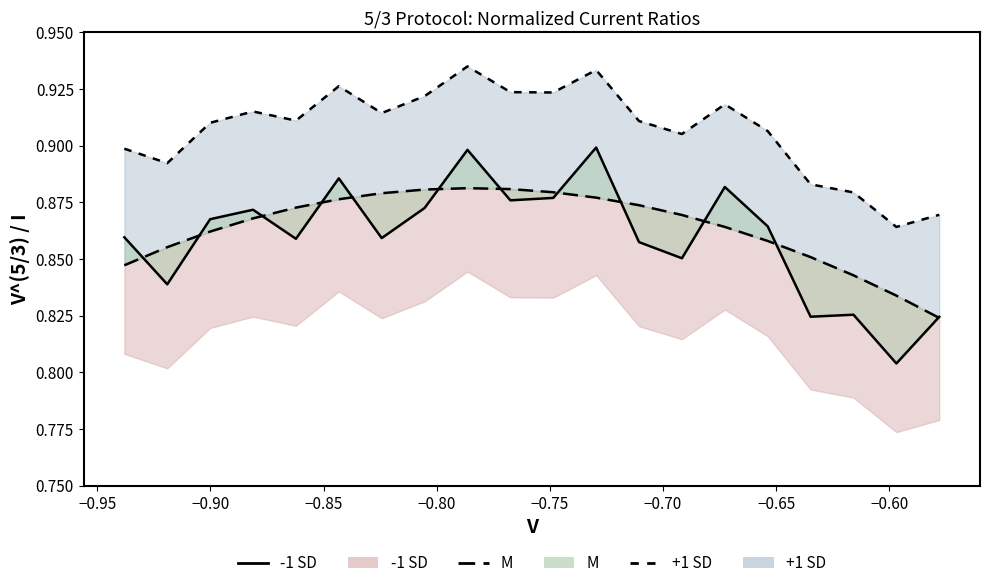

The -1 SD line series shows 0.4 at −0.75. True or false?

False